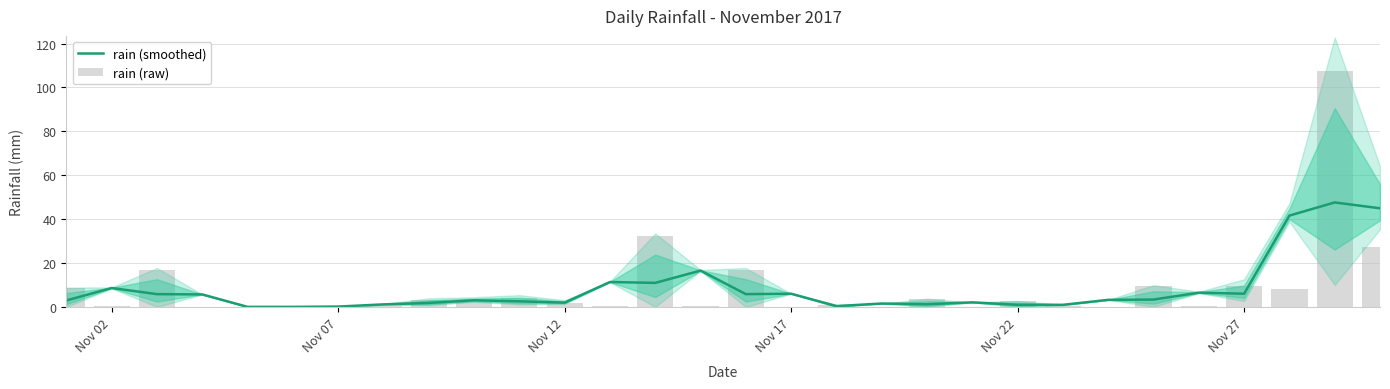

What is the value of the rain (raw) bar at the 16th from the left?

17.0